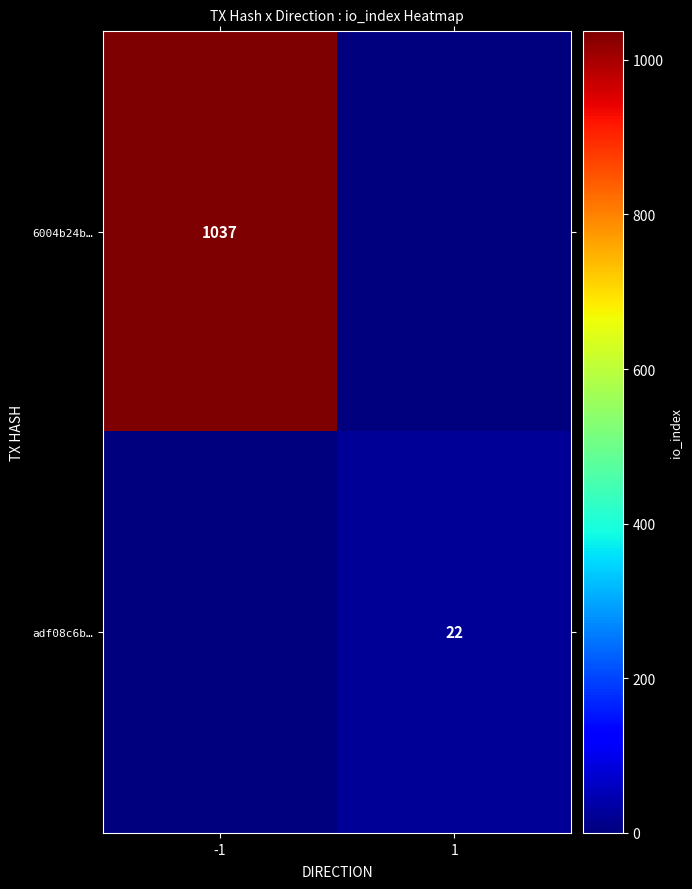

At which category is the sum across all series the highest?

-1